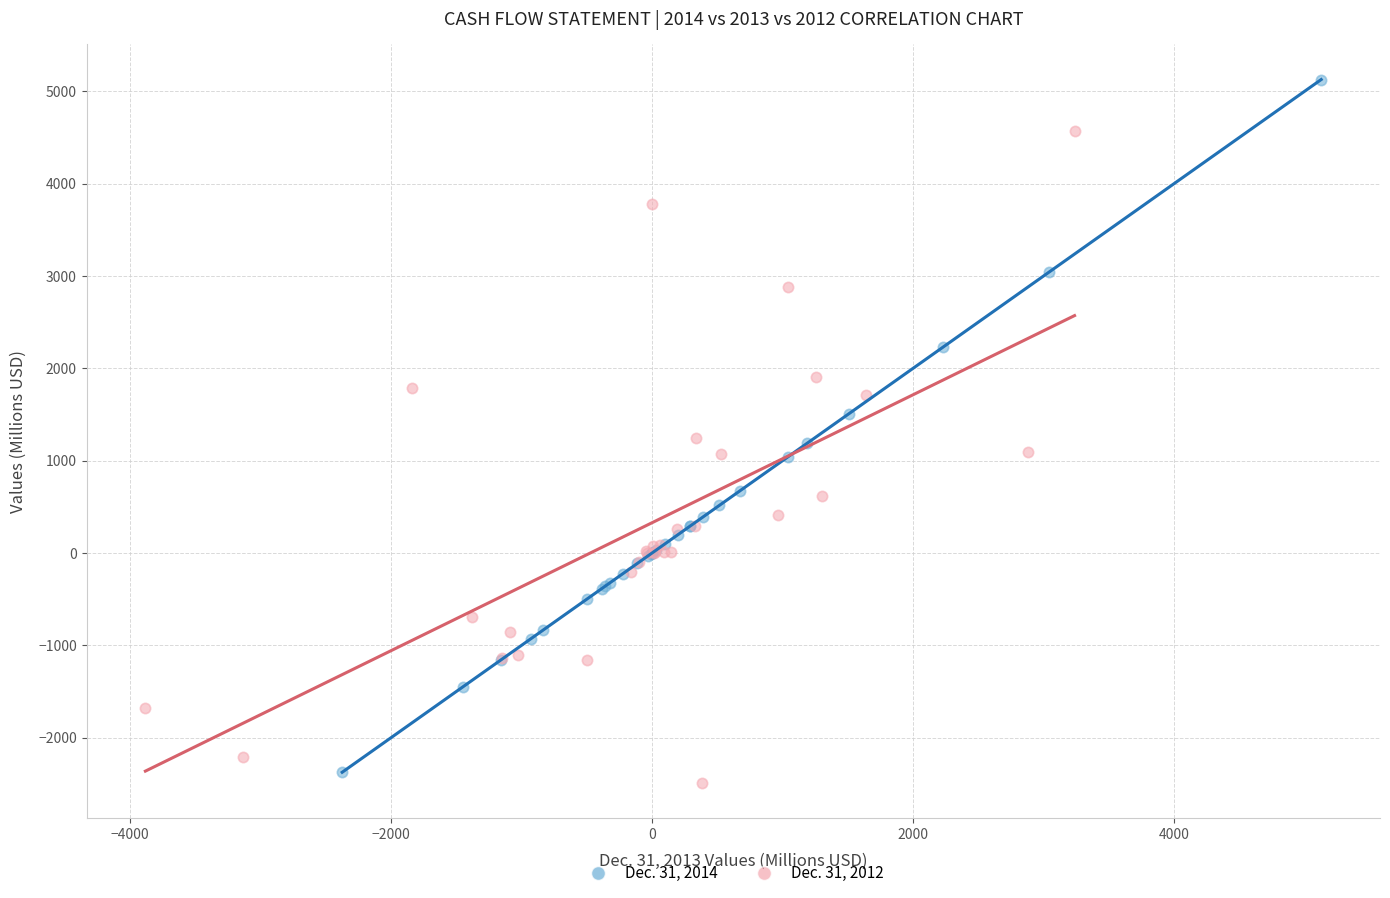

Which series reaches the maximum Y coordinate?

Dec. 31, 2014